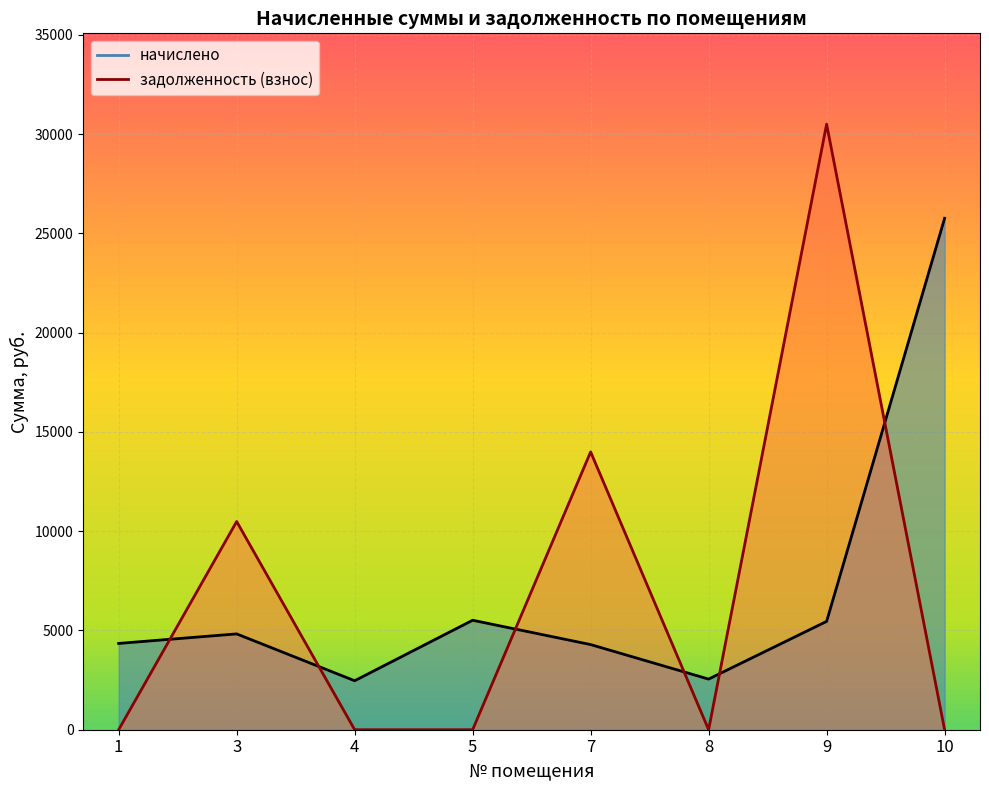

Is it true that задолженность (взнос) (line) equals 5234.7 at 7?

False